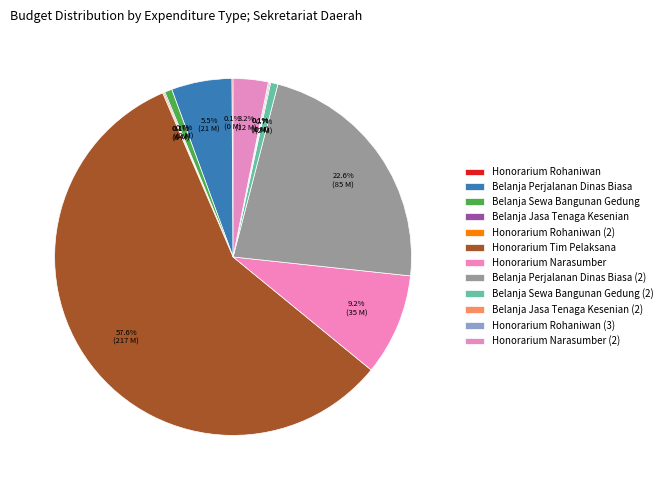

Approximately how many times larger is the value at Honorarium Narasumber compared to Belanja Sewa Bangunan Gedung (2)?

13.9